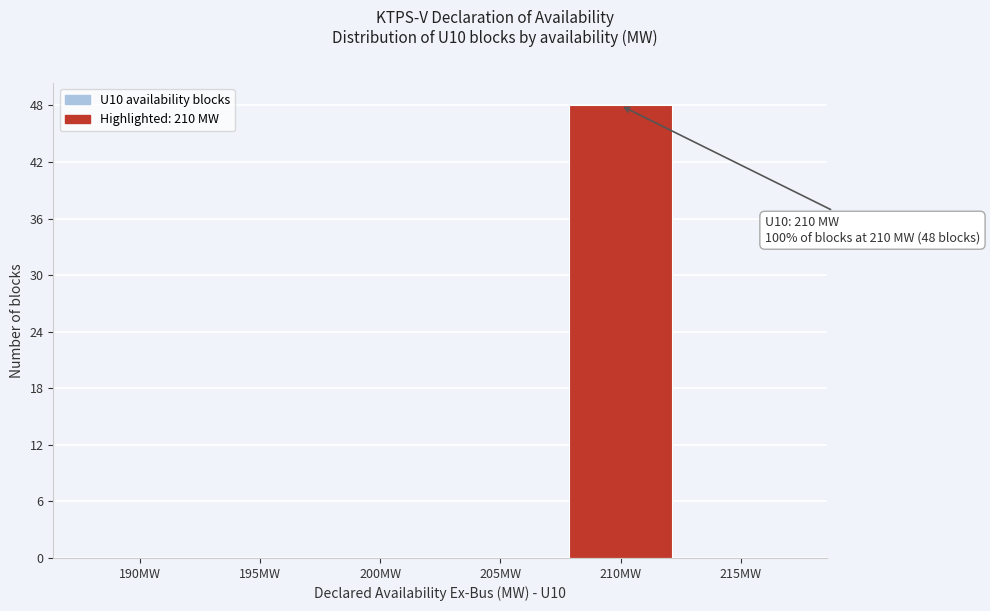

Reading left to right, what are all the values shown in this chart?

190MW=0	195MW=0	200MW=0	205MW=0	210MW=48	215MW=0